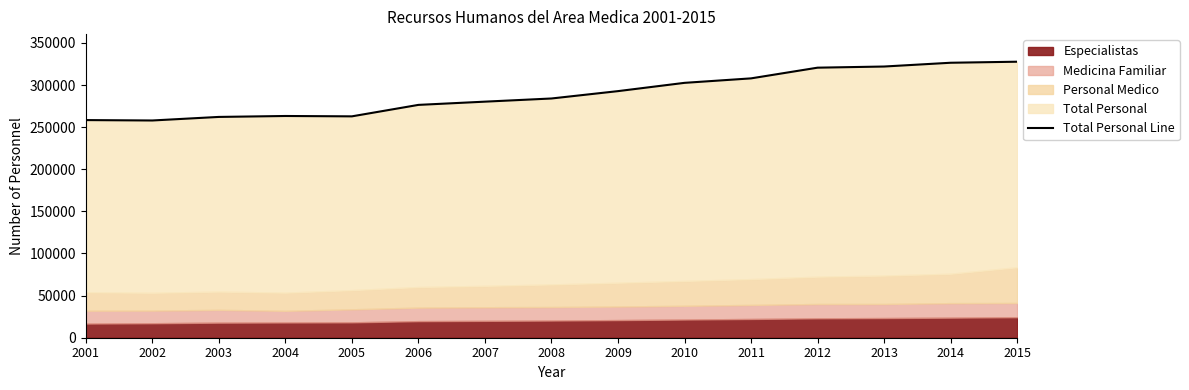

What is the average value?

289696